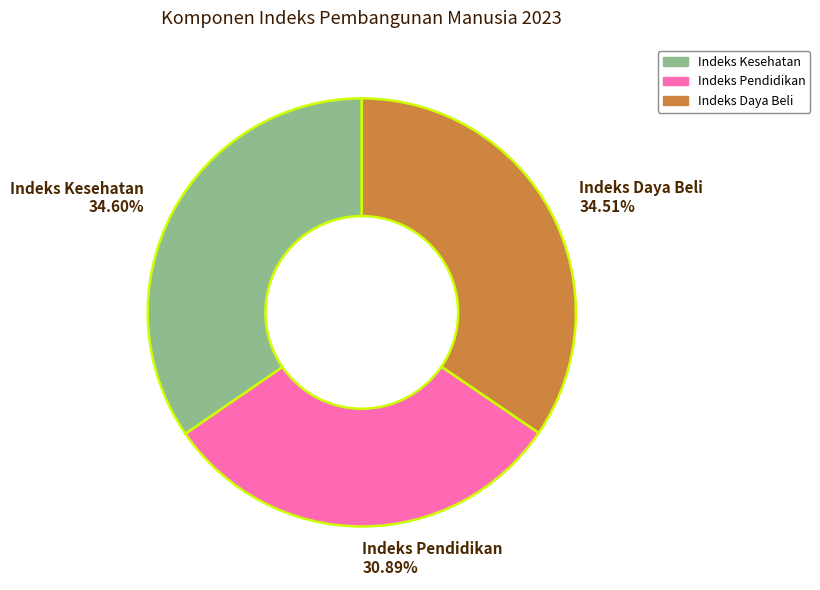

Does Indeks Kesehatan 34.60% represent more than half of the total?

No